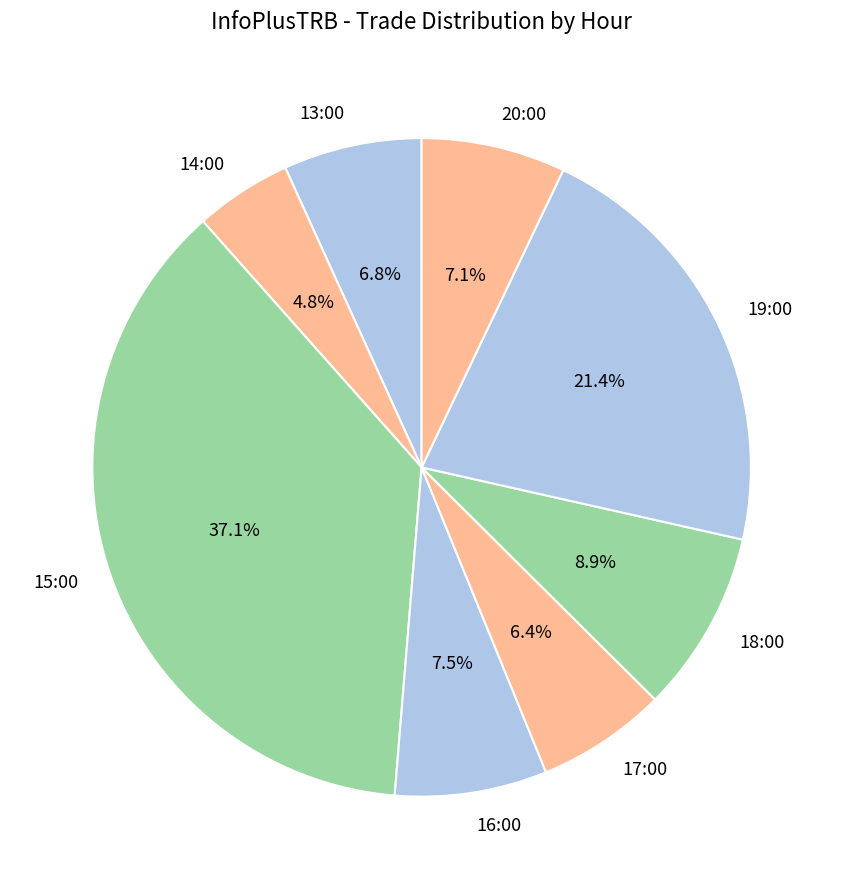

Is there a majority slice in this chart?

No